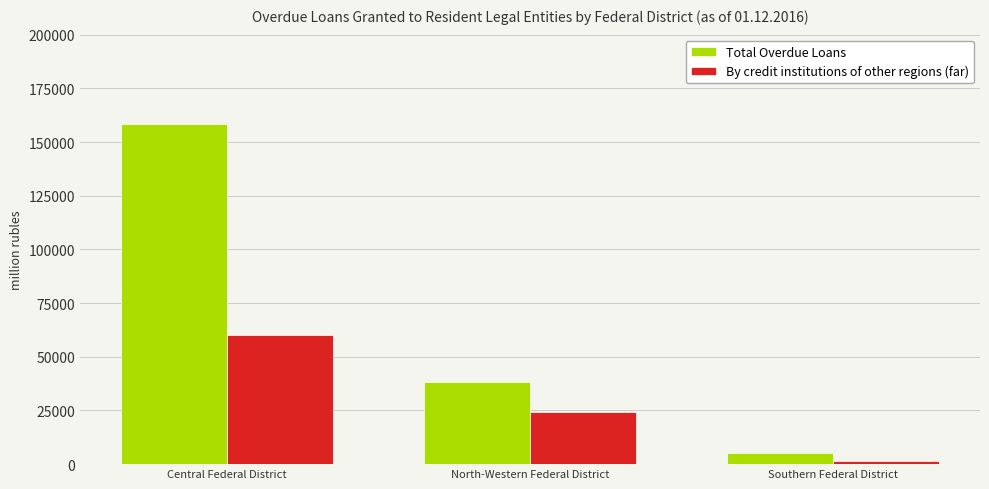

Reading left to right, transcribe all the data shown in this chart.

Total Overdue Loans: Central Federal District=158304	North-Western Federal District=38209	Southern Federal District=5229
By credit institutions of other regions (far): Central Federal District=60328	North-Western Federal District=24311	Southern Federal District=1234